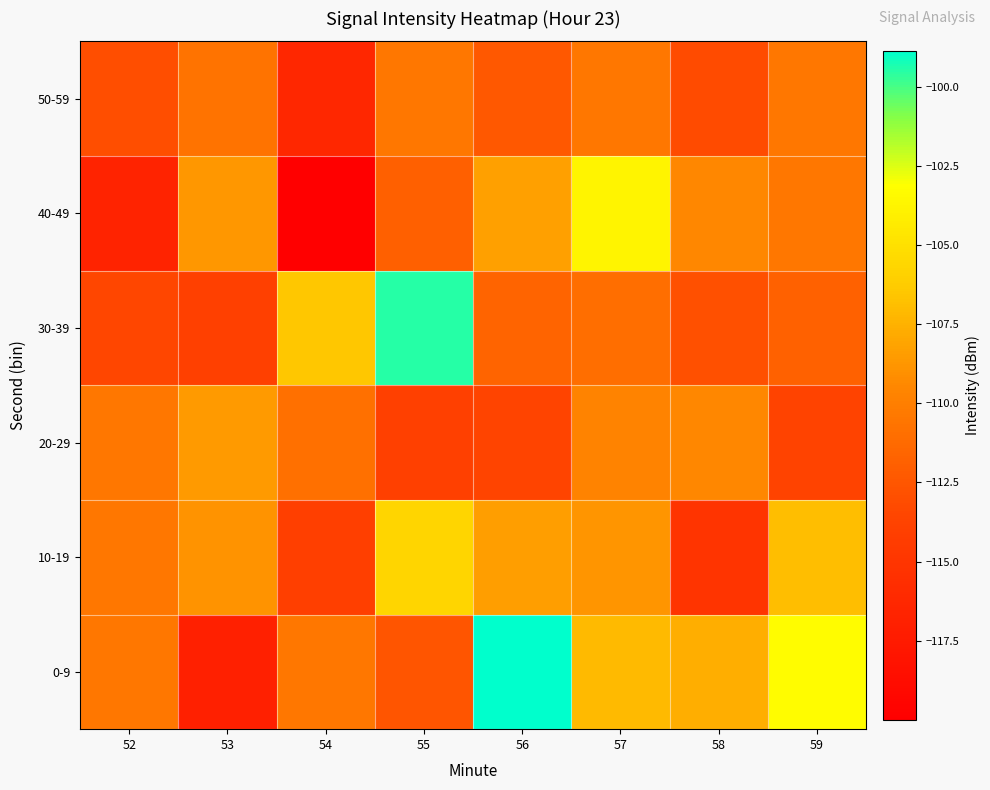

Reading left to right, extract all data points from this chart.

0-9: 52=-110.5	53=-116.9	54=-110.5	55=-112.5	56=-98.9	57=-107.1	58=-107.6	59=-103.3
10-19: 52=-110.5	53=-108.9	54=-114.1	55=-105.6	56=-108.4	57=-108.8	58=-115.1	59=-106.9
20-29: 52=-110.5	53=-108.5	54=-110.9	55=-113.9	56=-113.6	57=-109.7	58=-109.4	59=-113.7
30-39: 52=-113.5	53=-114.0	54=-106.5	55=-99.5	56=-111.6	57=-111.0	58=-112.8	59=-111.8
40-49: 52=-116.7	53=-108.7	54=-120.0	55=-111.9	56=-108.3	57=-103.7	58=-109.5	59=-110.5
50-59: 52=-113.1	53=-110.7	54=-116.4	55=-110.5	56=-112.4	57=-110.5	58=-113.2	59=-110.5